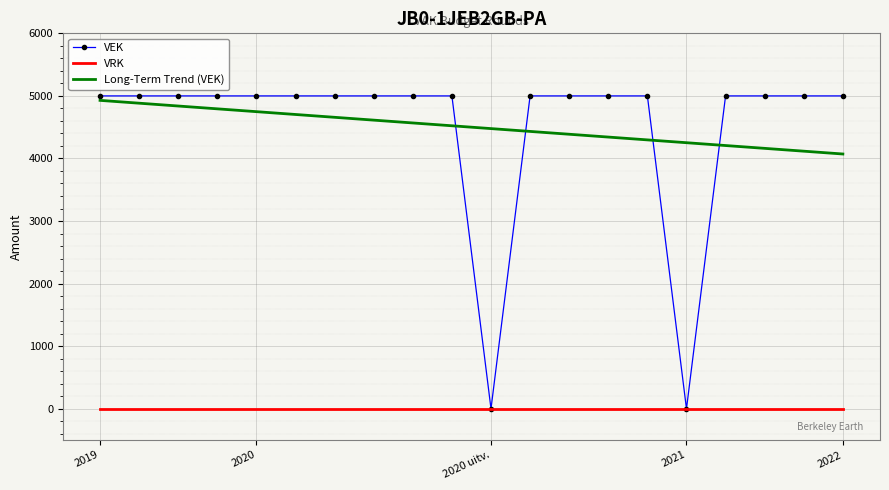

What are all the series names shown in the legend?

VEK, VRK, Long-Term Trend (VEK)